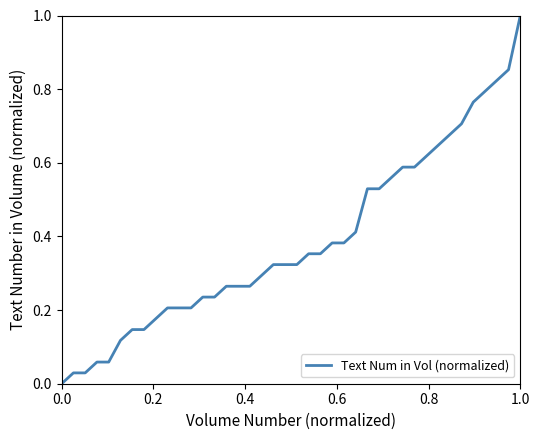

What is the difference between the maximum and second lowest values?

1.0